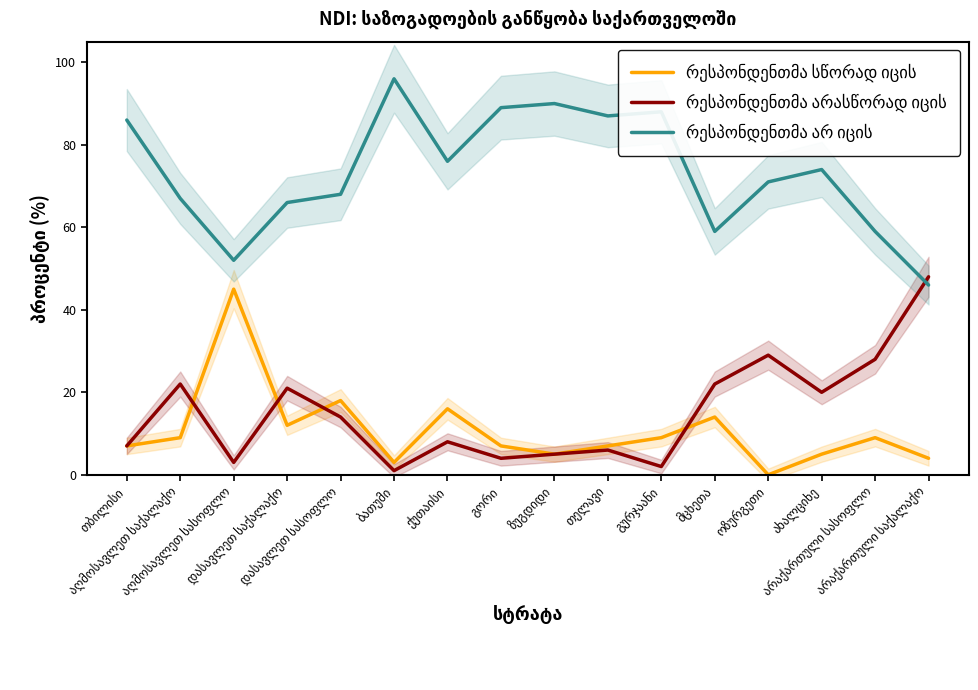

At which label does რესპონდენთმა არ იცის first exceed 74?

თბილისი